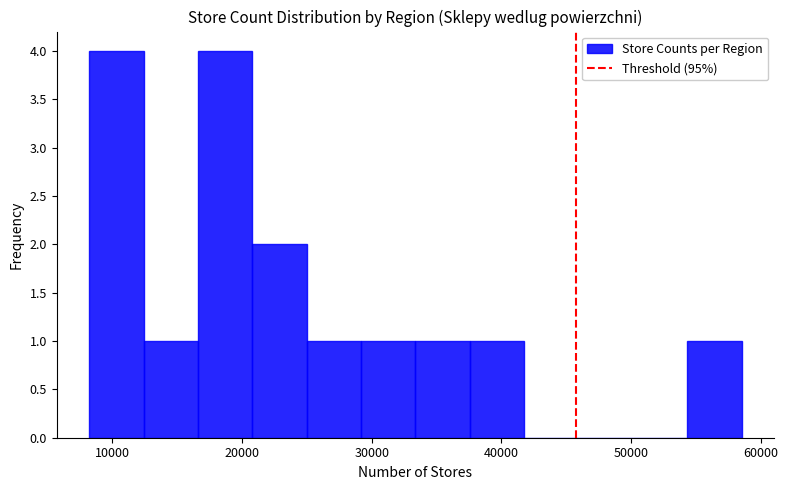

Reading left to right, list every bar in this chart as the range it spans on the x-axis followed by its height. Neither the bar edges nor the heights are printed on the chart, so give them approximately, as read against the axes.

8000 to 12000: 4
12000 to 17000: 1
17000 to 21000: 4
21000 to 25000: 2
25000 to 29000: 1
29000 to 33000: 1
33000 to 38000: 1
38000 to 42000: 1
42000 to 46000: 0
46000 to 50000: 0
50000 to 54000: 0
54000 to 59000: 1